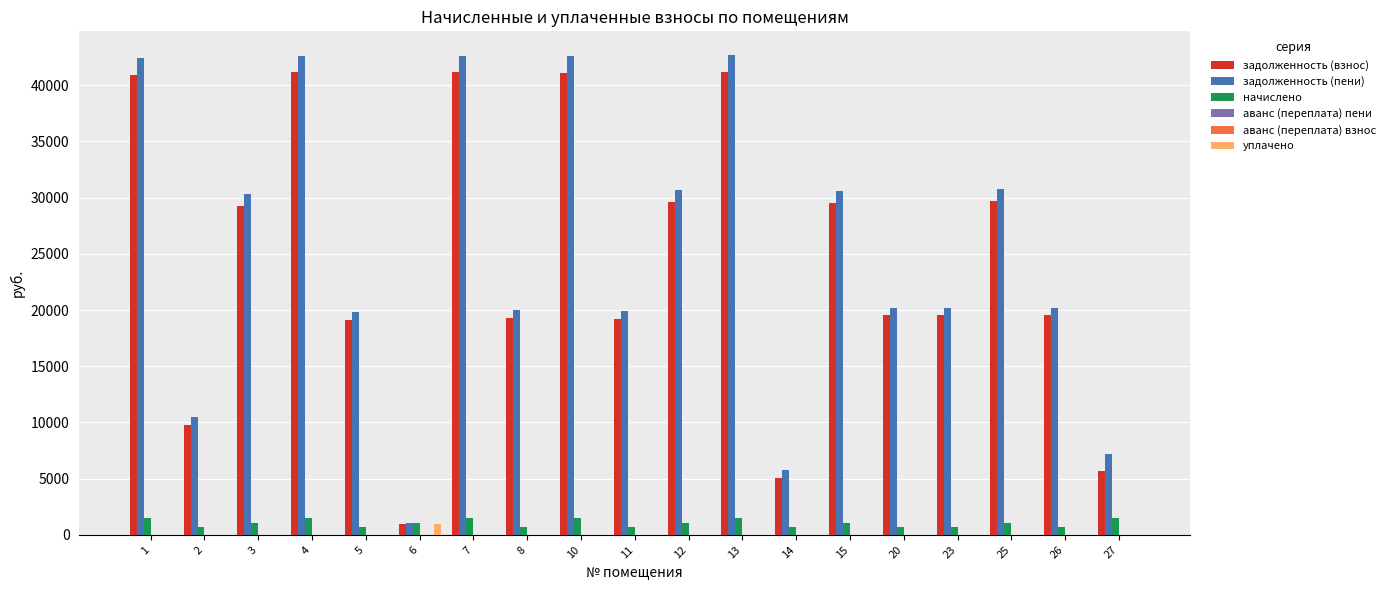

Reading left to right, list all the values displayed in this chart.

задолженность (взнос): 40944.2	9795.9	29260.1	41144.0	19143.8	998.5	41144.0	19273.7	41094.0	19223.9	29609.6	41194.0	5065.9	29509.8	19523.4	19523.4	29709.6	19523.4	5698.2
задолженность (пени): 42400.6	10476.1	30300.8	42607.5	19824.8	1040.7	42607.5	19959.2	42555.7	19907.6	30662.8	42659.2	5749.6	30559.4	20217.8	20217.8	30766.3	20217.8	7182.9
начислено: 1456.3	680.2	1040.7	1463.4	680.9	1040.7	1463.4	685.5	1461.7	683.8	1053.2	1465.2	683.8	1049.6	694.4	694.4	1056.7	694.4	1484.7
аванс (переплата) пени: 0.0	0.0	0.0	0.0	0.0	0.0	0.0	0.0	0.0	0.0	0.0	0.0	0.0	0.0	0.0	0.0	0.0	0.0	0.0
аванс (переплата) взнос: 0.0	0.0	0.0	0.0	0.0	0.0	0.0	0.0	0.0	0.0	0.0	0.0	0.0	0.0	0.0	0.0	0.0	0.0	0.0
уплачено: 0.0	0.0	0.0	0.0	0.0	998.5	0.0	0.0	0.0	0.0	0.0	0.0	0.0	0.0	0.0	0.0	0.0	0.0	0.0